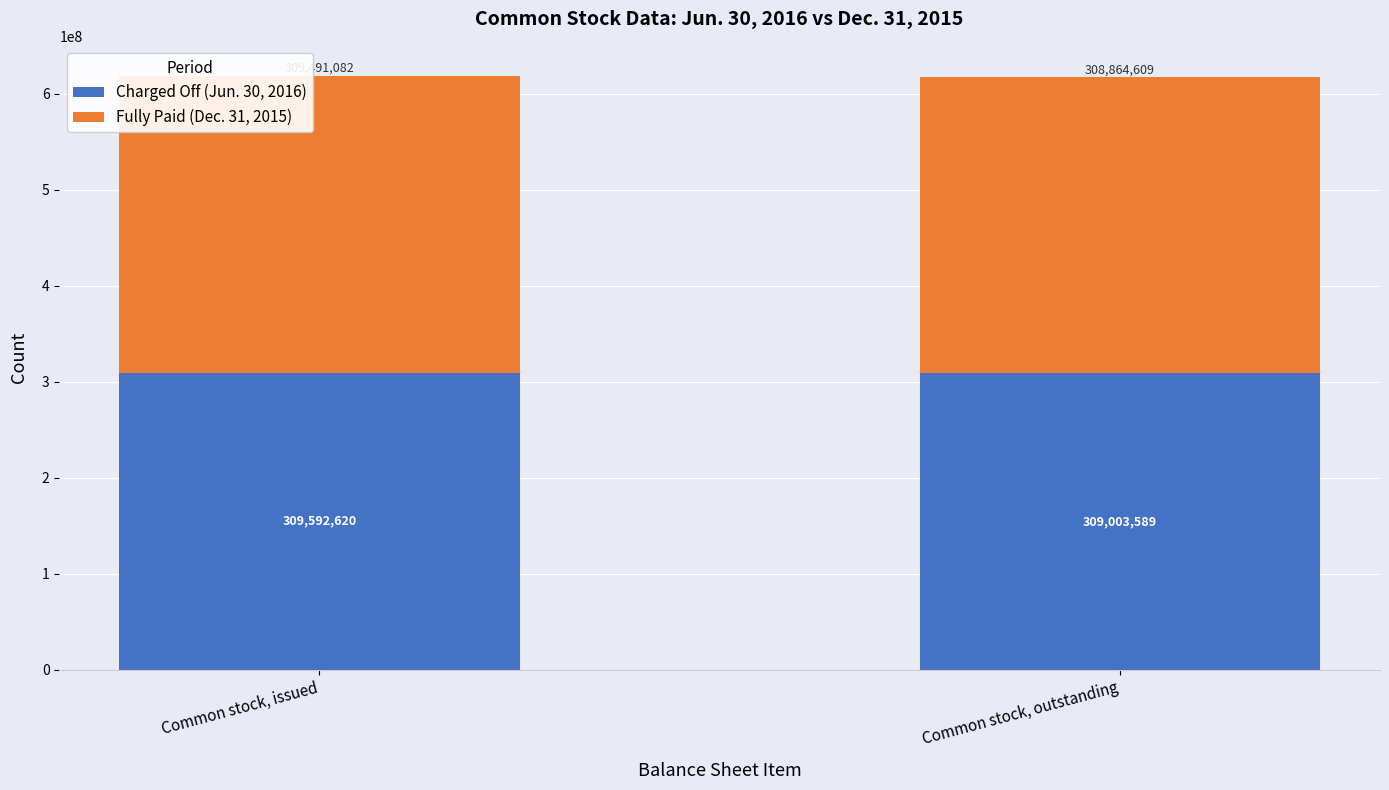

At which category is the sum across all series the highest?

Common stock, issued